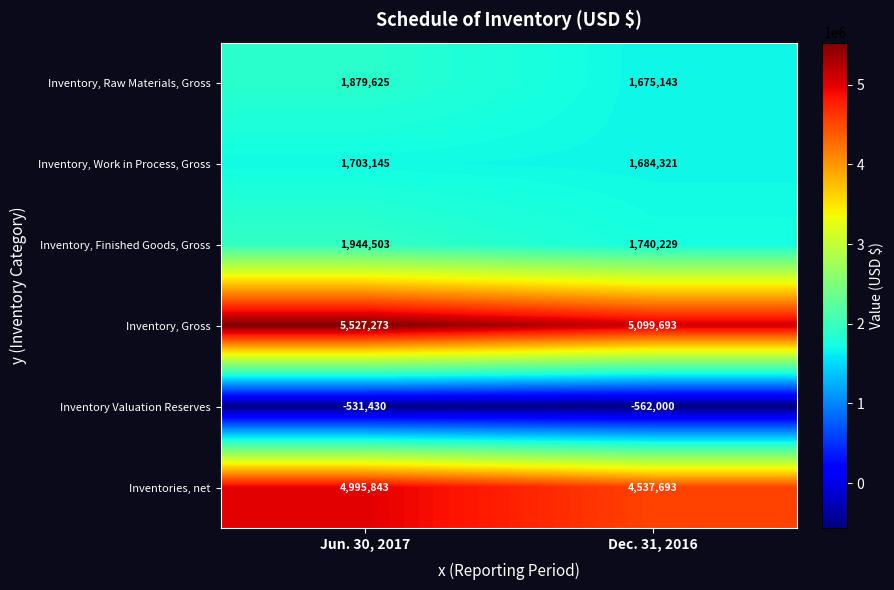

Read the Inventory, Work in Process, Gross value at Jun. 30, 2017.

1703145